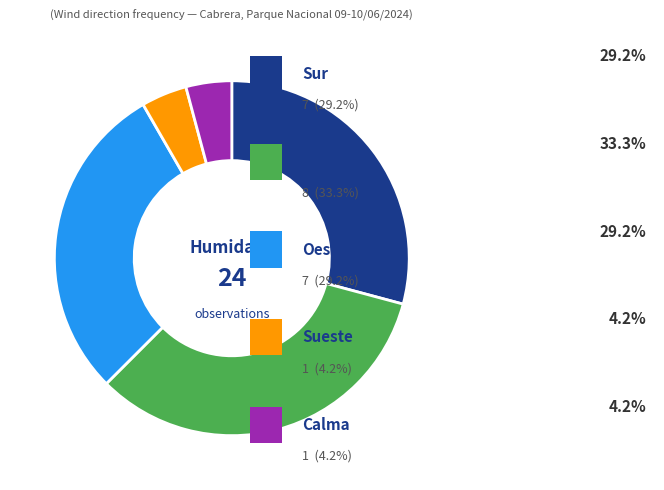

Count the number of slices in the pie.

5